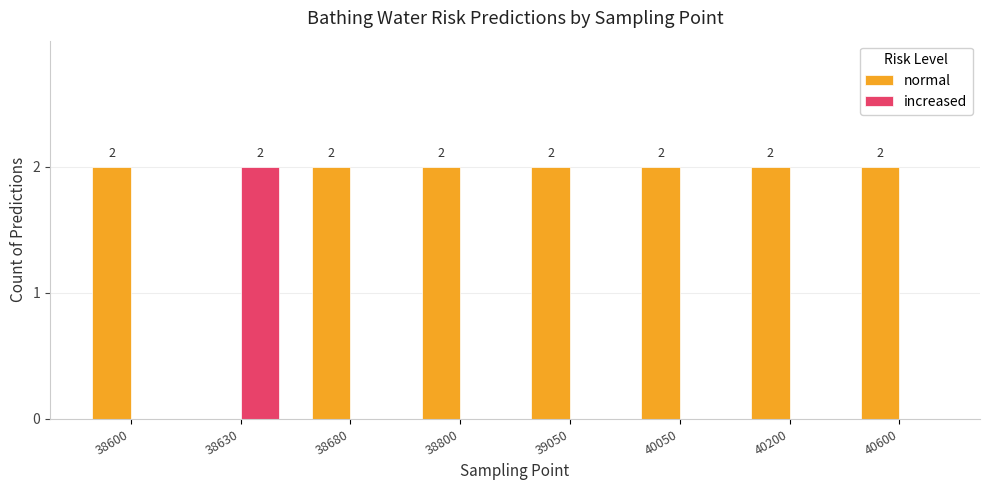

Which series has the largest total across all categories?

normal